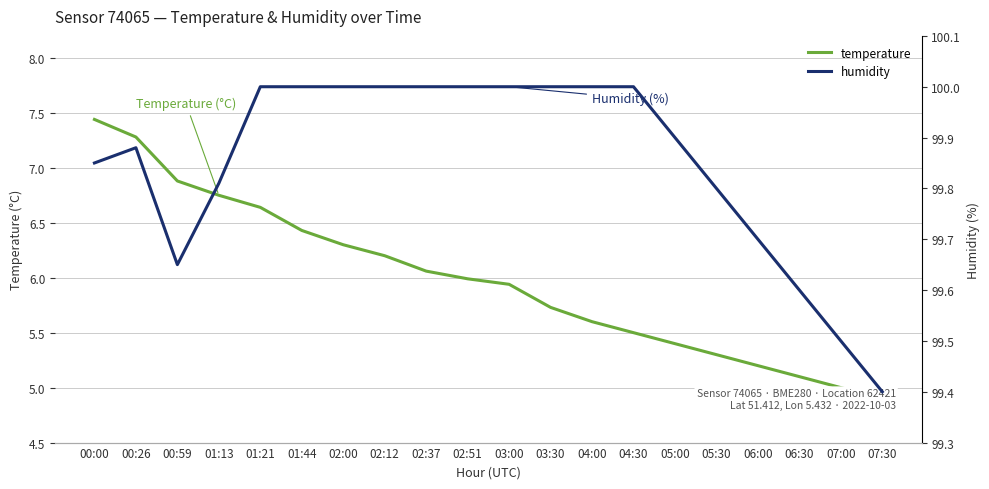

Reading right to left, list all the values displayed in this chart.

temperature: 07:30=4.9	07:00=5.0	06:30=5.1	06:00=5.2	05:30=5.3	05:00=5.4	04:30=5.5	04:00=5.6	03:30=5.7	03:00=5.9	02:51=6.0	02:37=6.1	02:12=6.2	02:00=6.3	01:44=6.4	01:21=6.6	01:13=6.8	00:59=6.9	00:26=7.3	00:00=7.4
humidity: 07:30=99.4	07:00=99.5	06:30=99.6	06:00=99.7	05:30=99.8	05:00=99.9	04:30=100.0	04:00=100.0	03:30=100.0	03:00=100.0	02:51=100.0	02:37=100.0	02:12=100.0	02:00=100.0	01:44=100.0	01:21=100.0	01:13=99.8	00:59=99.7	00:26=99.9	00:00=99.8